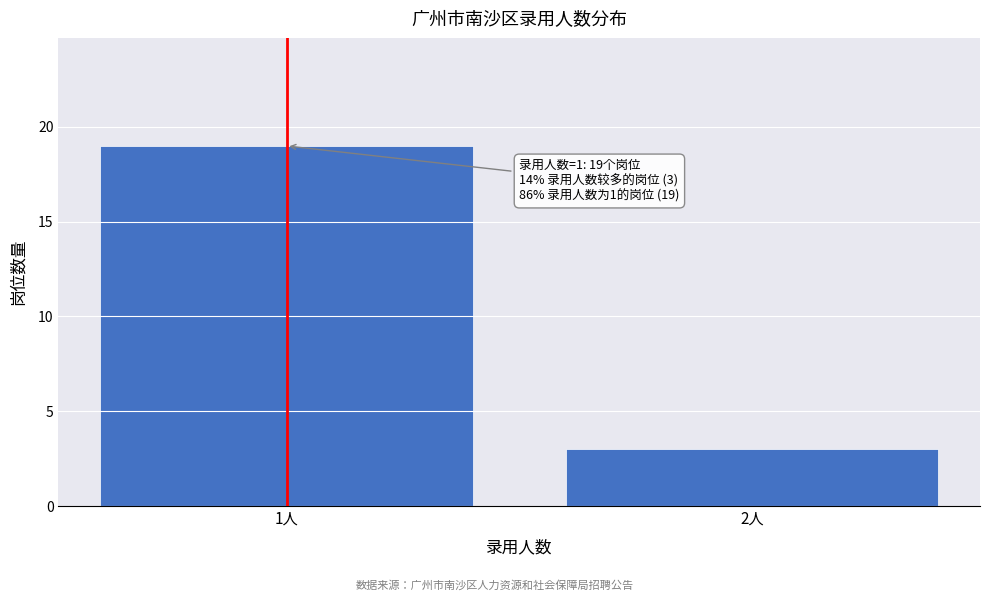

Reading left to right, extract all data points from this chart.

1人=19	2人=3